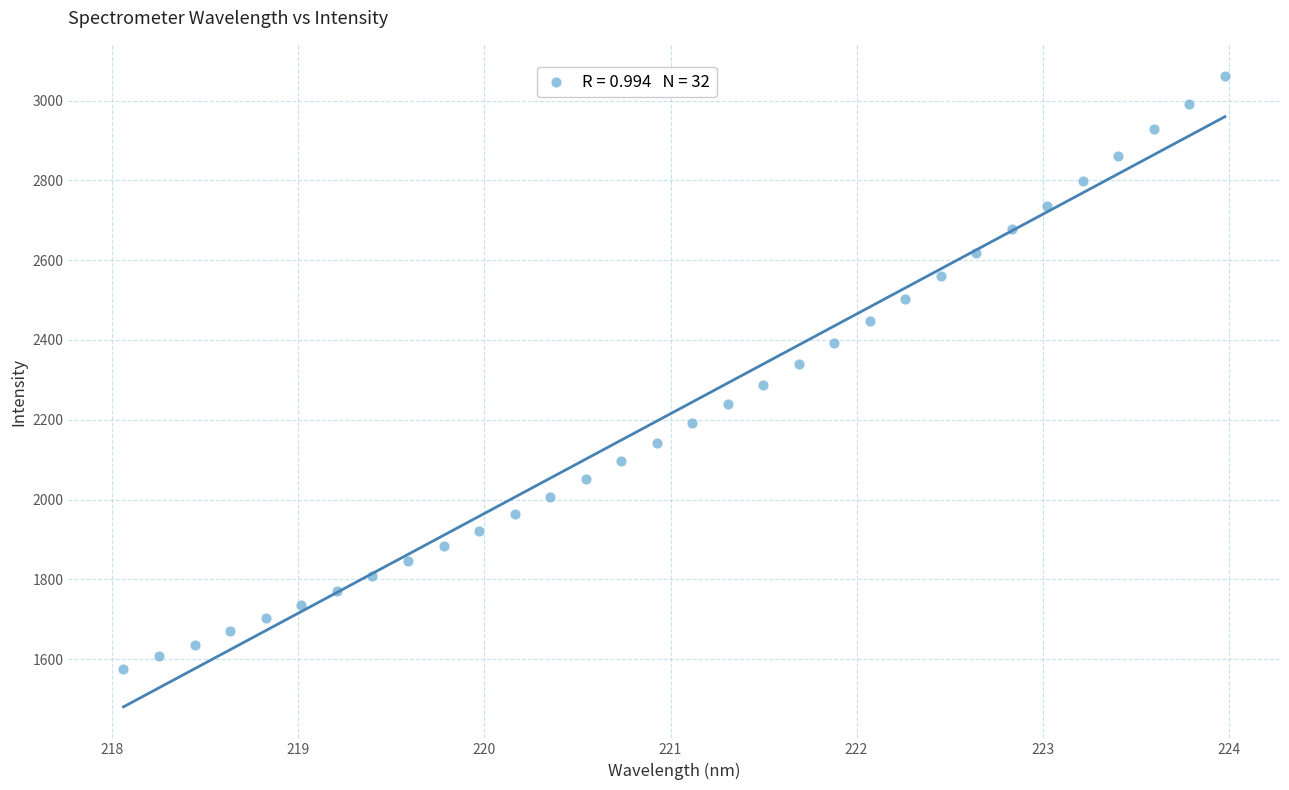

What is the range of X values (max minus min)?

5.9